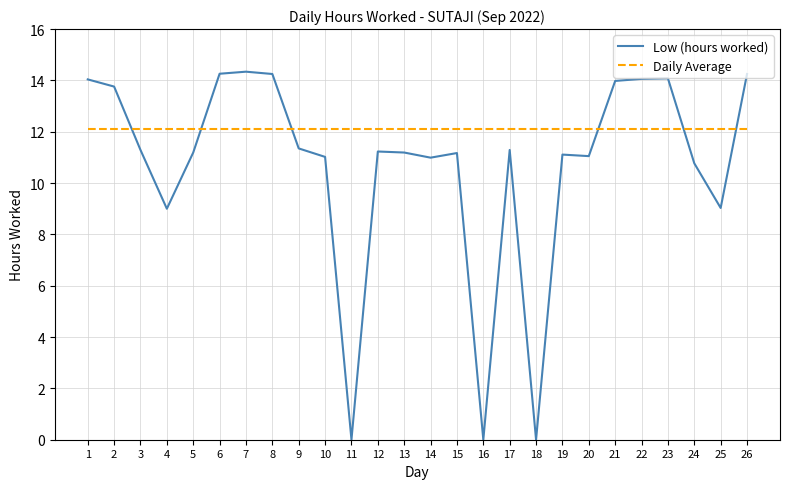

Is the value of Daily Average at 14 greater than the value of Low (hours worked) at 16?

Yes